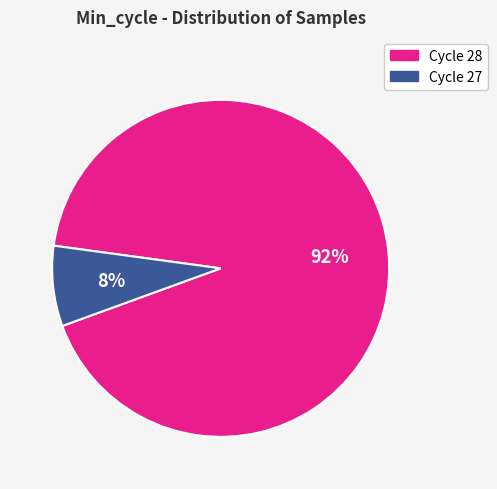

To the nearest percent, what is the average slice percentage?

50%